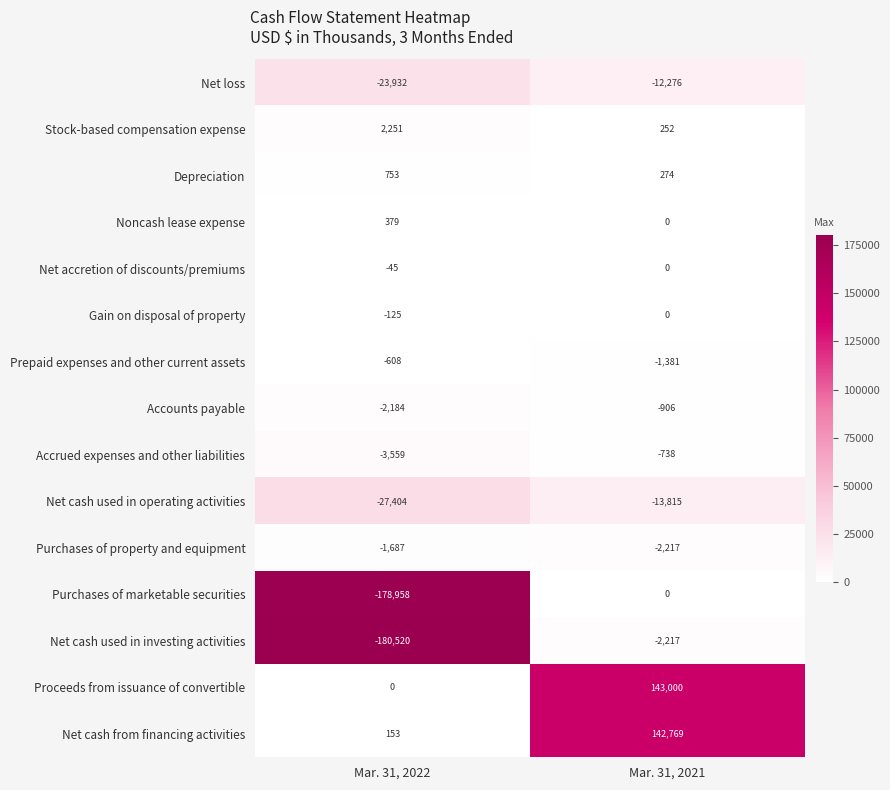

Rank the categories by Net loss value from highest to lowest.

Mar. 31, 2021, Mar. 31, 2022